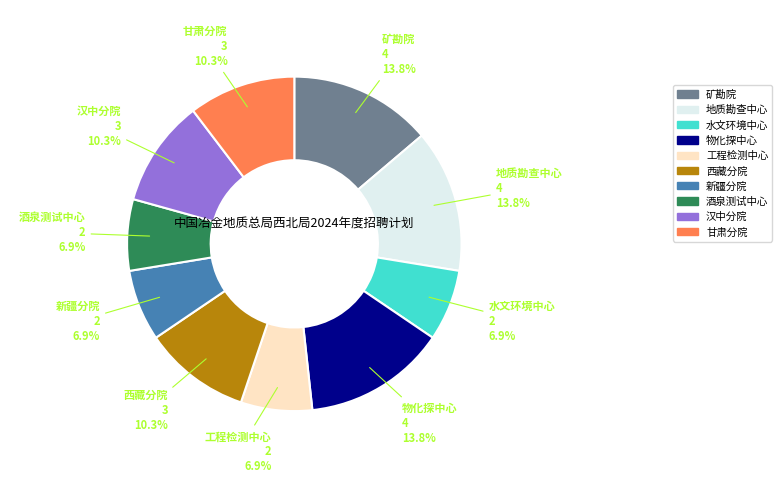

How many segments does this pie chart have?

10